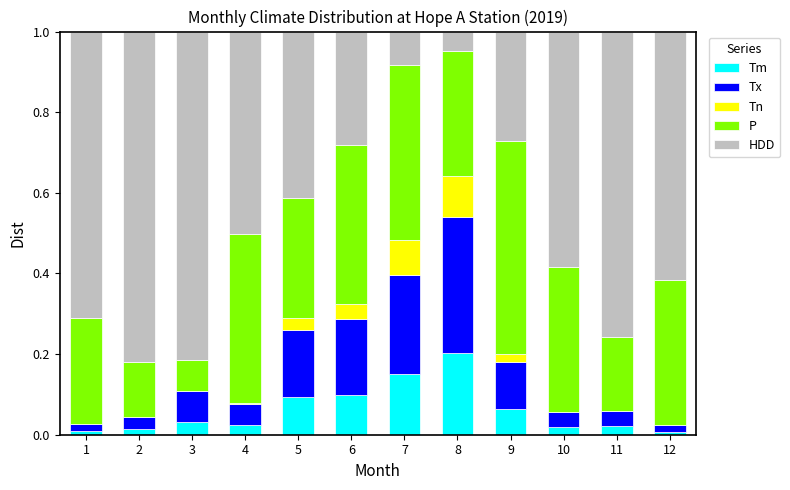

The value of Tm at 2 is 0.0. True or false?

True